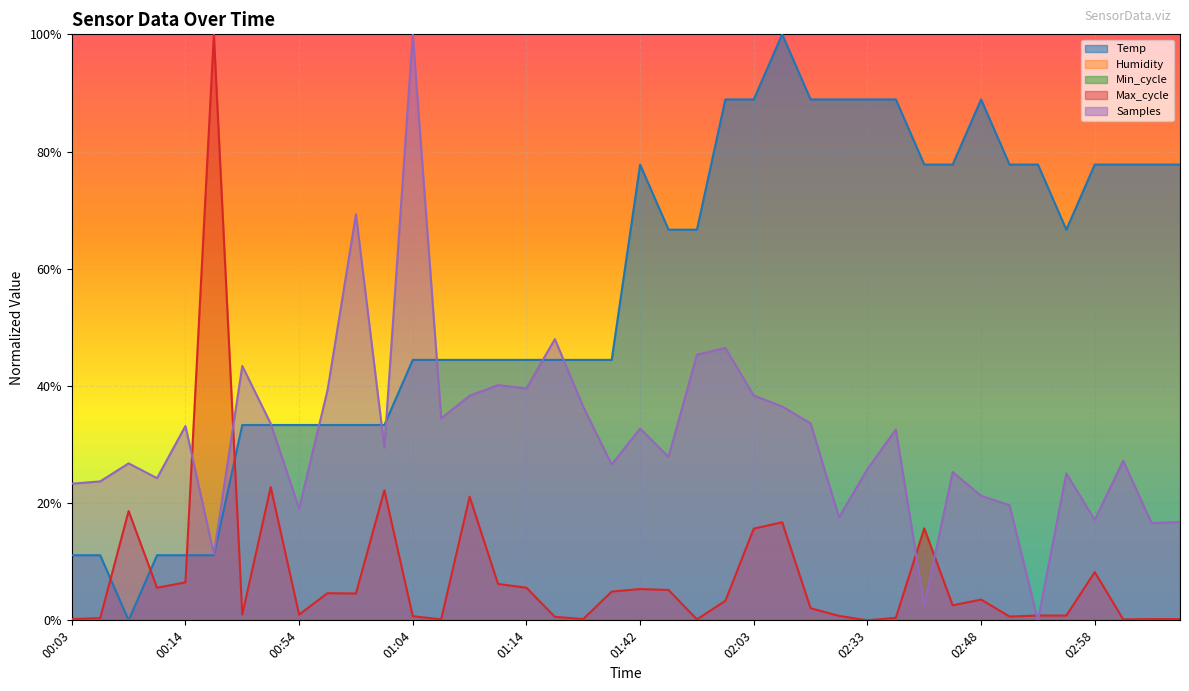

What is the value of the Max_cycle point at the 12th from the left?

0.2